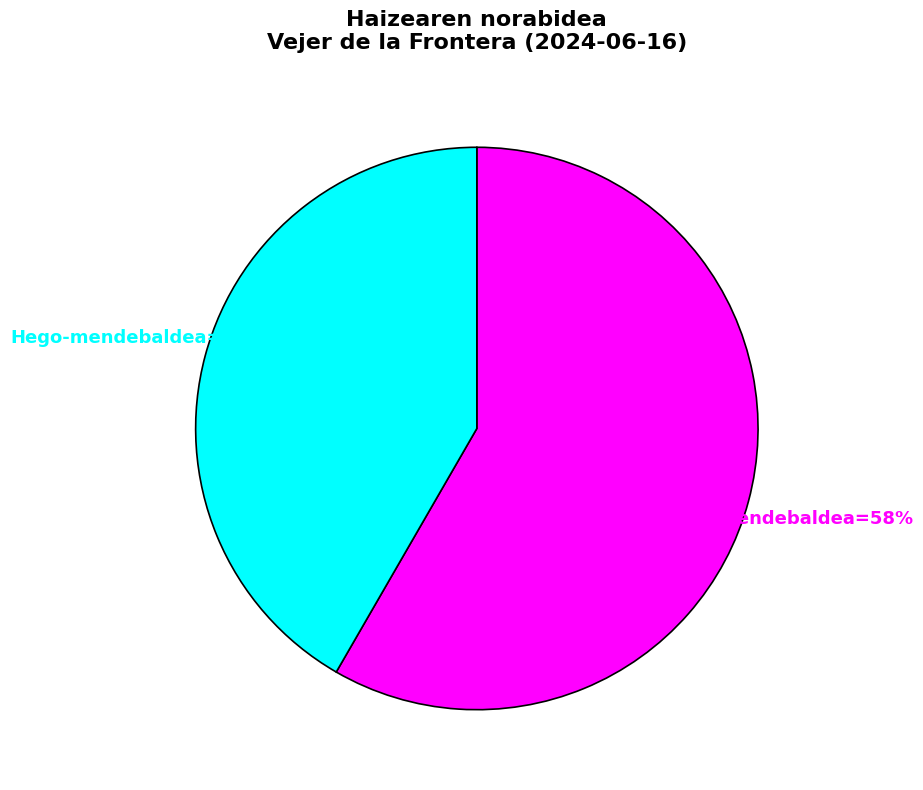

To the nearest percent, what is the average slice percentage?

50%